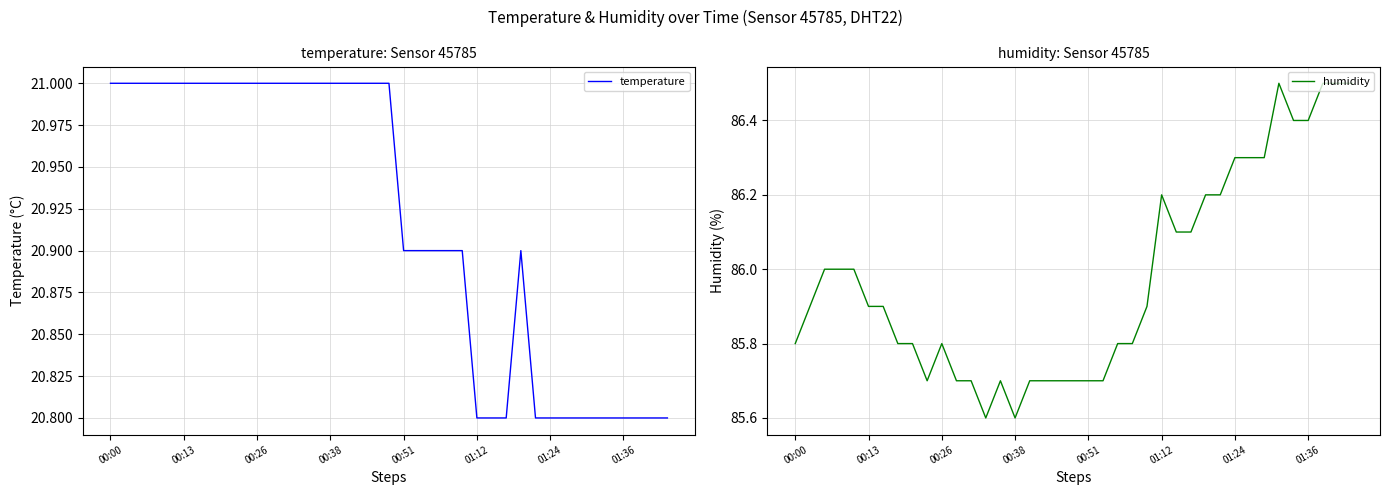

What is the value of the humidity point at the 25th from the left?

85.9